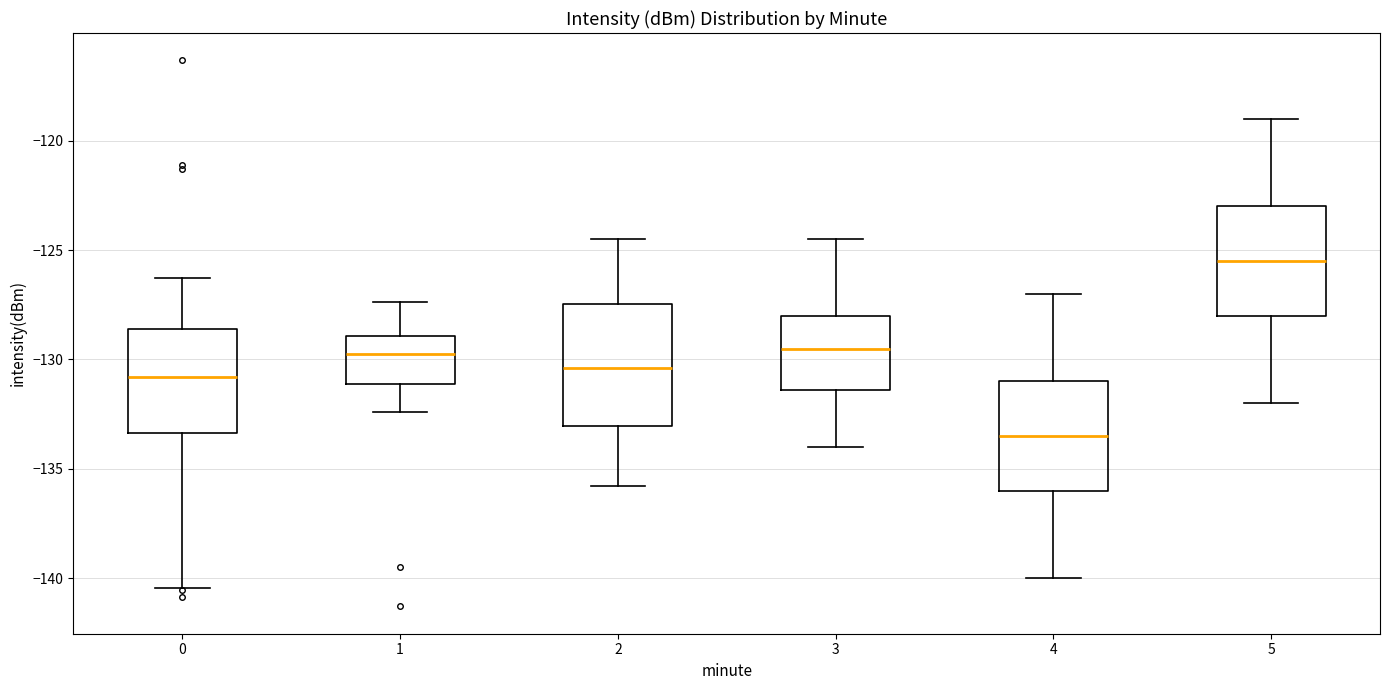

Reading left to right, transcribe this box plot: for each box, give where its median line is, the range the box spans, and where its two whiskers end, as read against the y-axis. The values are not printed on the chart, so give them approximately, as read against the axis.

0: median -131.0, box -133.5 to -128.5, whiskers -140.5 to -126.5
1: median -129.5, box -131.0 to -129.0, whiskers -132.5 to -127.5
2: median -130.5, box -133.0 to -127.5, whiskers -136.0 to -124.5
3: median -129.5, box -131.5 to -128.0, whiskers -134.0 to -124.5
4: median -133.5, box -136.0 to -131.0, whiskers -140.0 to -127.0
5: median -125.5, box -128.0 to -123.0, whiskers -132.0 to -119.0